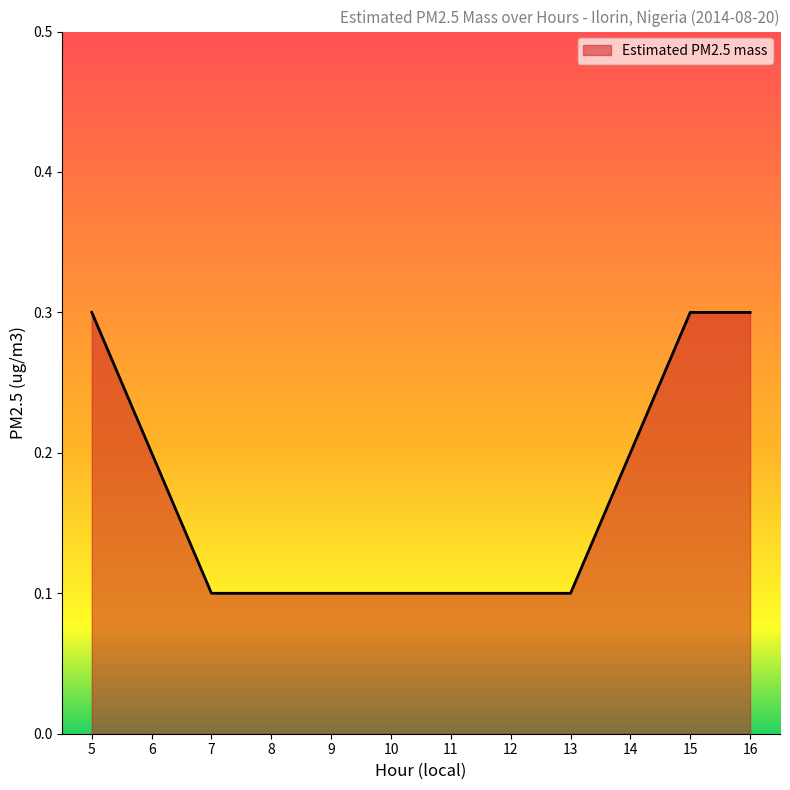

The value at 7 is 0.2. True or false?

False